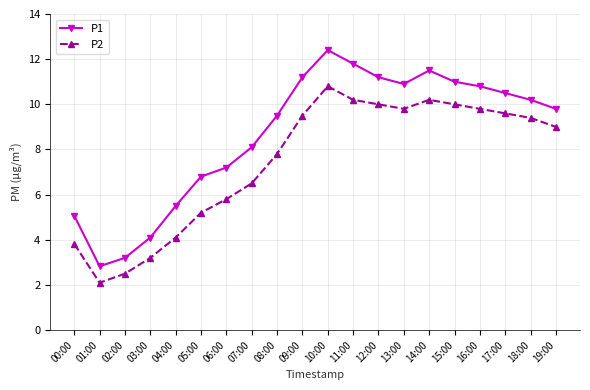

Rank the series by their maximum value, from highest to lowest.

P1, P2